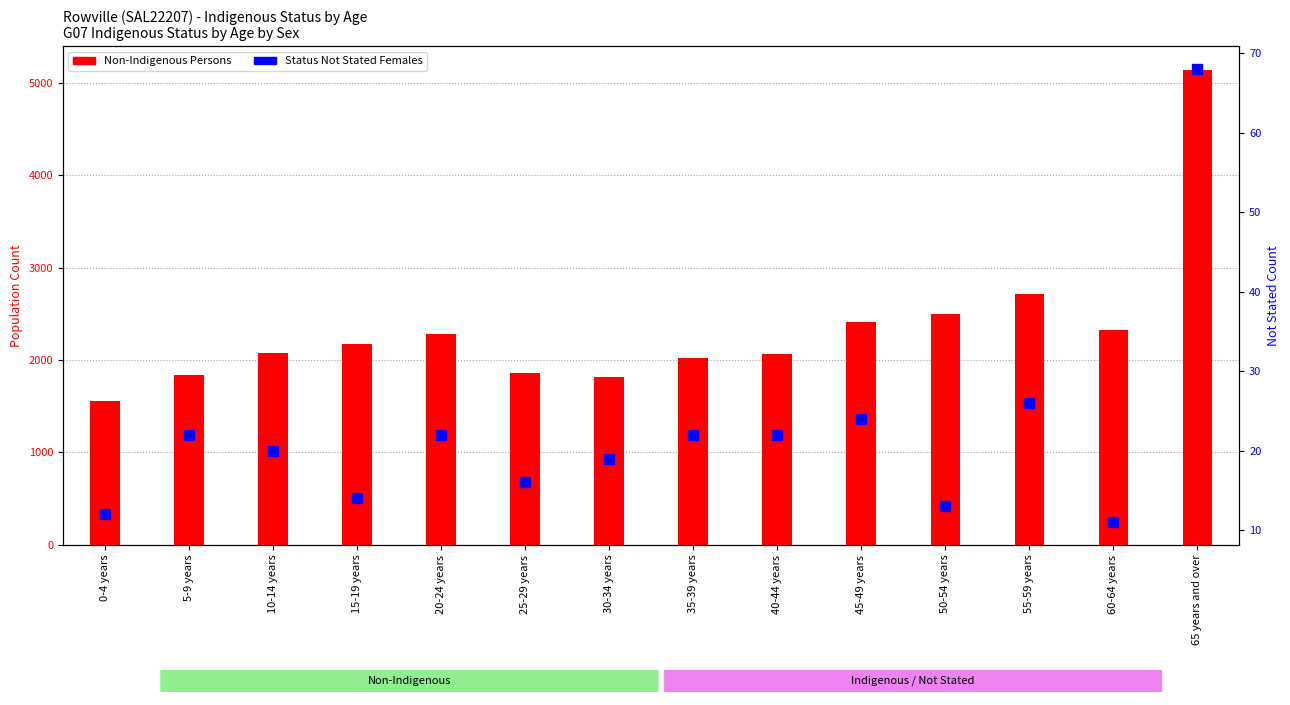

At 55-59 years, list the series in order from smallest to largest.

Status Not Stated Females, Non-Indigenous Persons